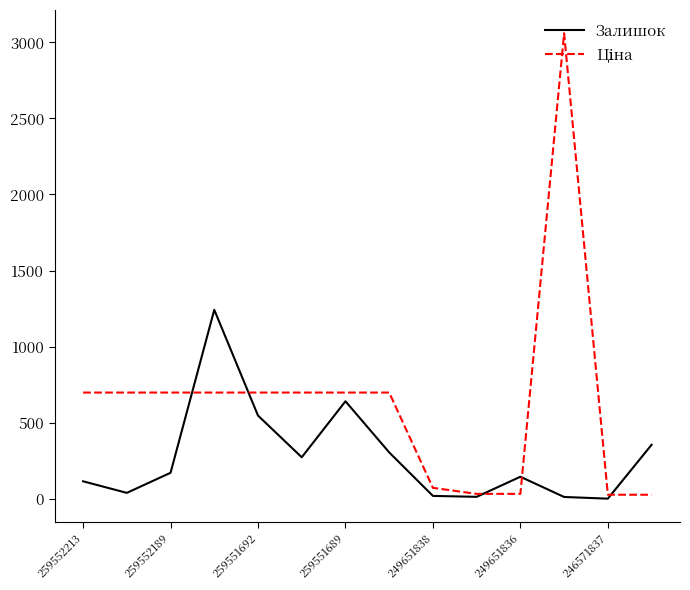

What is the maximum value shown in the chart?

3059.7